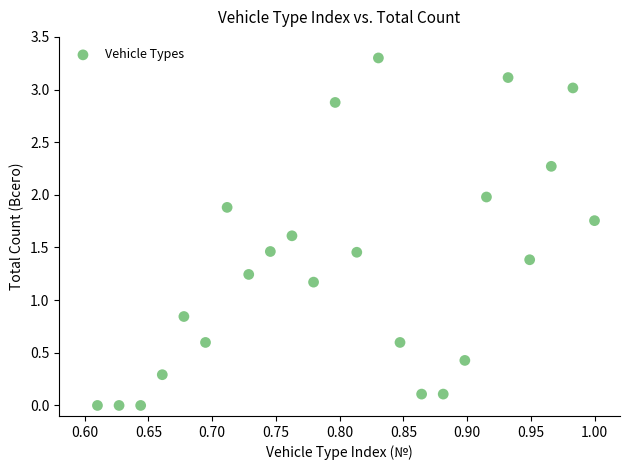

What is the range of Y values (max minus min)?

3.3